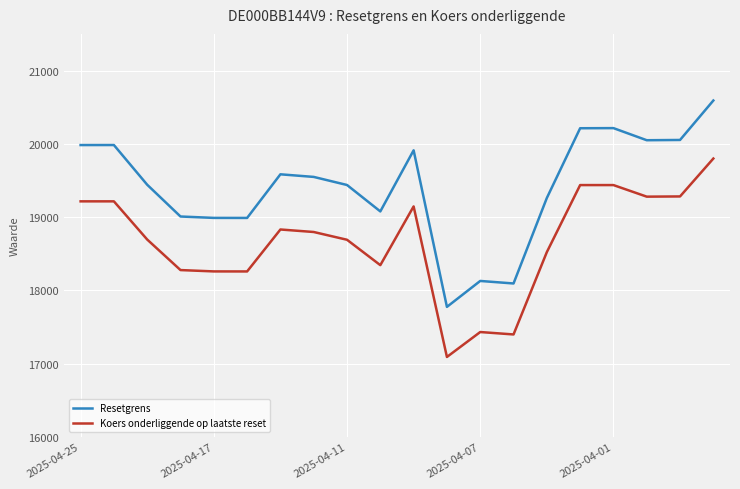

Which series has the largest range (max minus min)?

Resetgrens